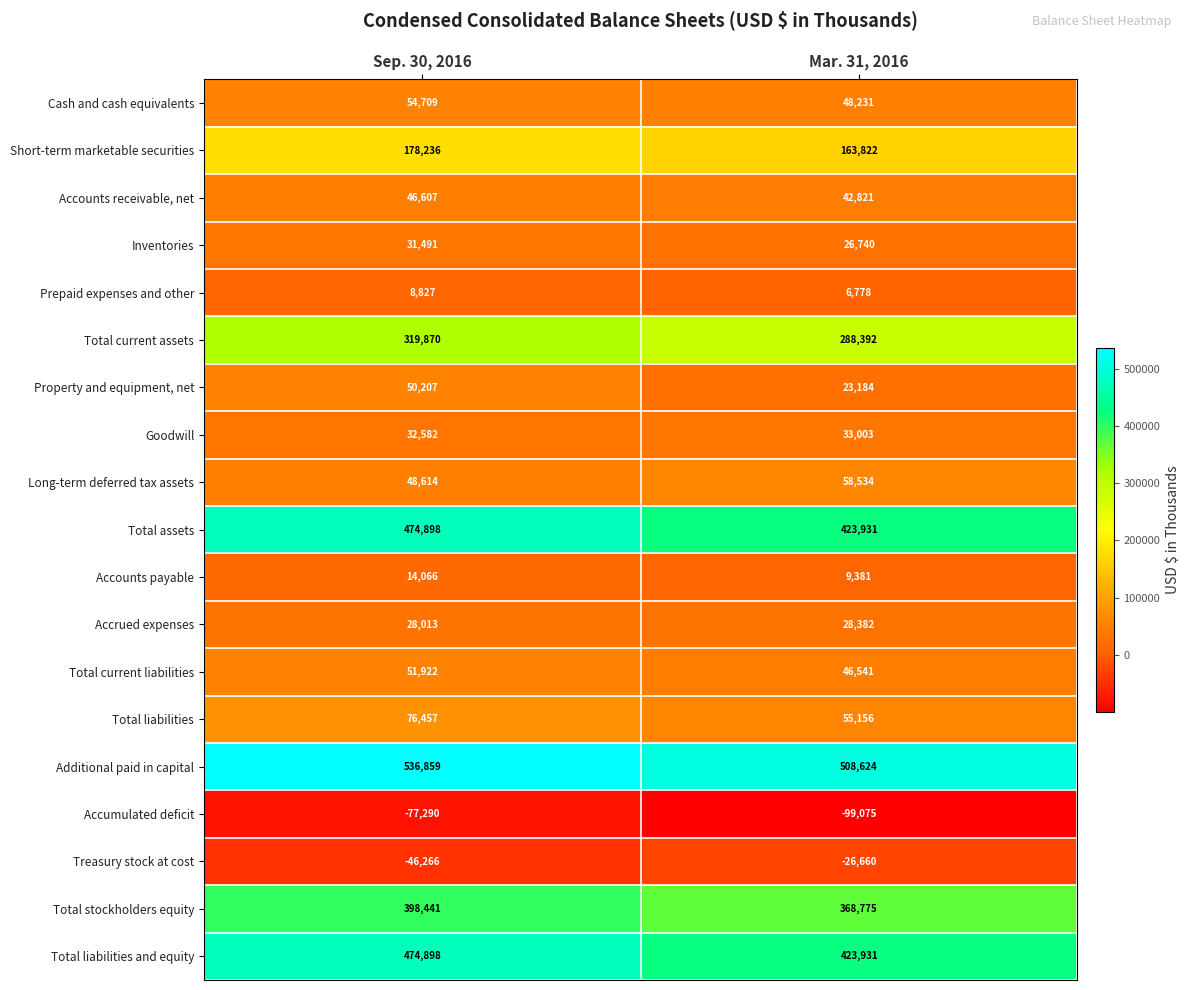

List the labels in order of Property and equipment, net value, smallest first.

Mar. 31, 2016, Sep. 30, 2016